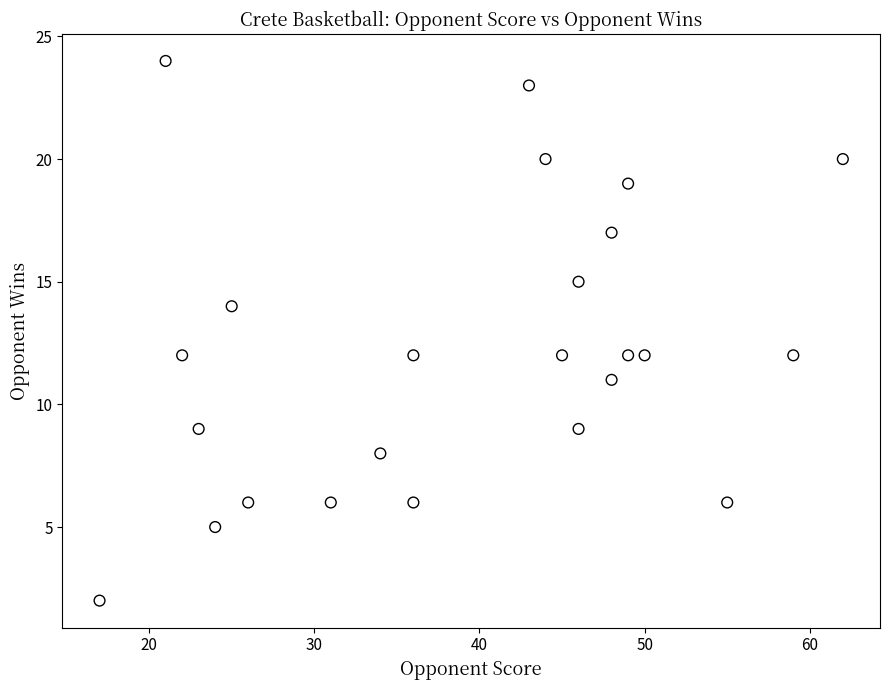

What is the range of Y values (max minus min)?

22